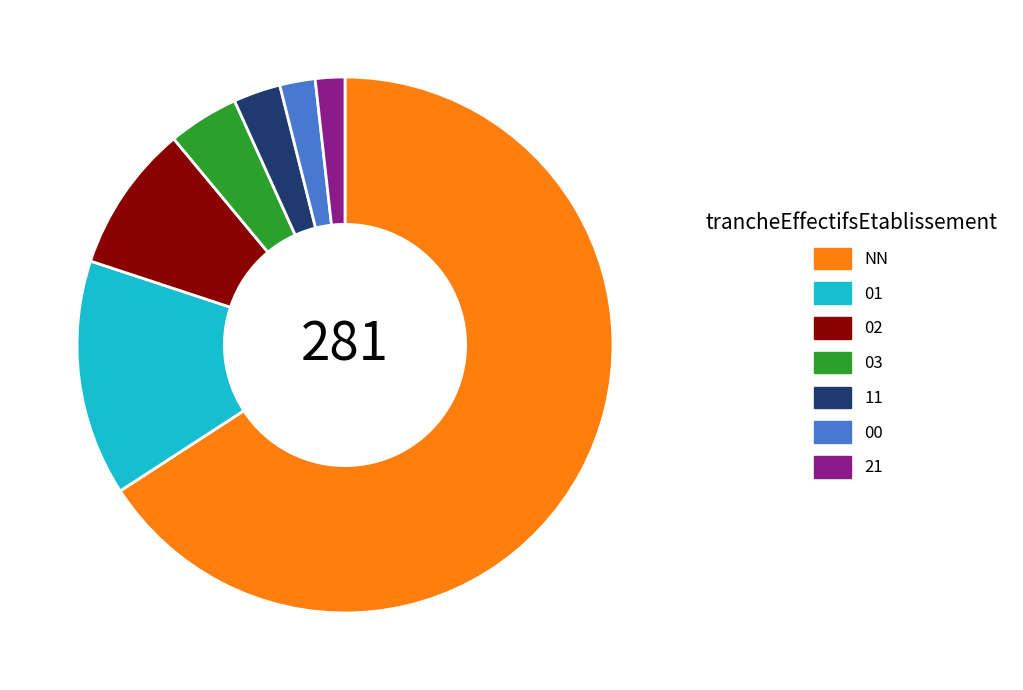

The 01 slice represents 14% of the pie. True or false?

True